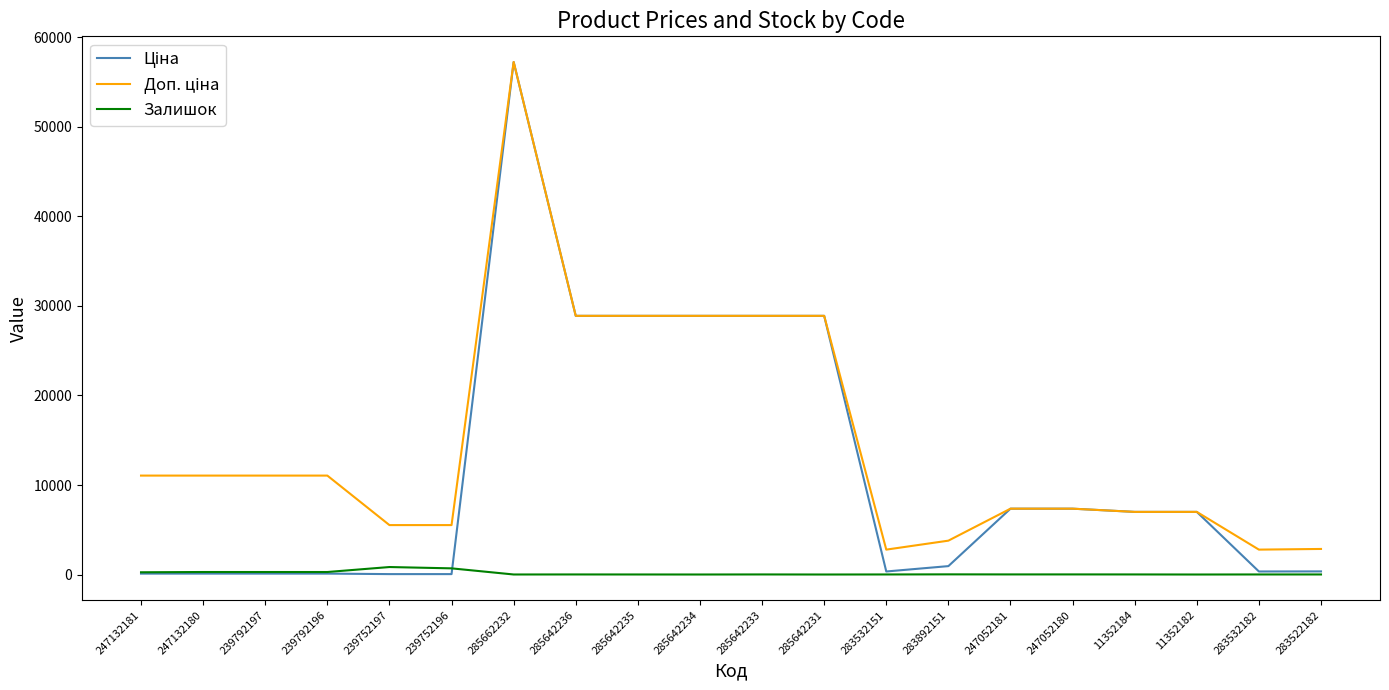

At which category does the chart reach its peak across all series?

285662232